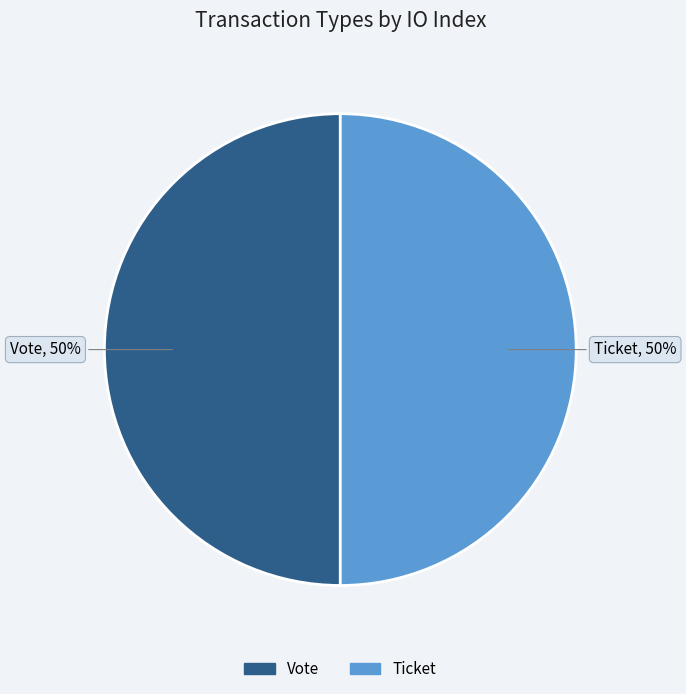

Which slice is the largest?

Vote (io_index=1)